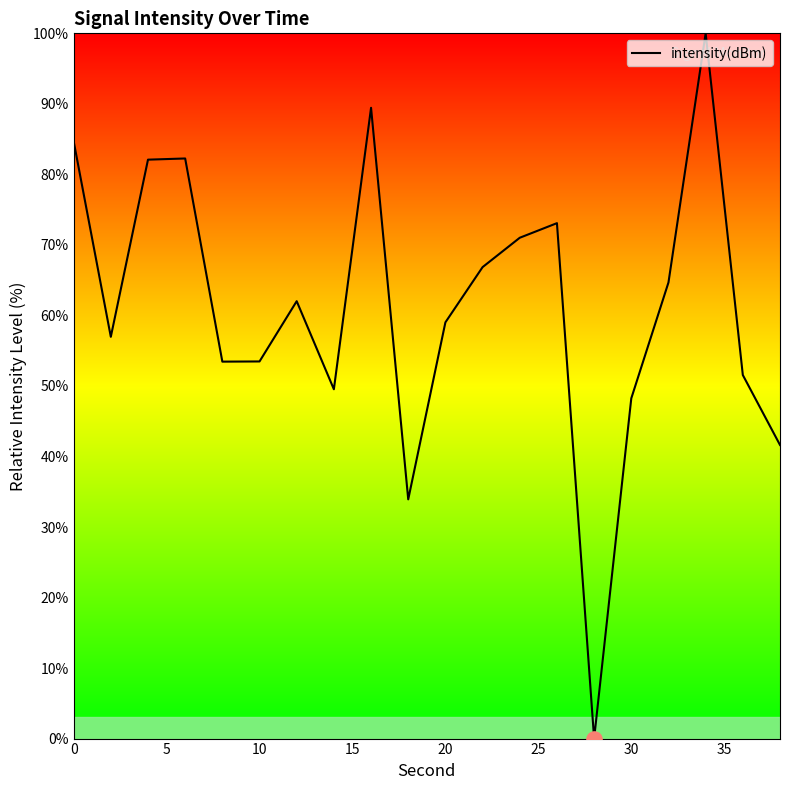

What is the maximum value shown in the chart?

100.0